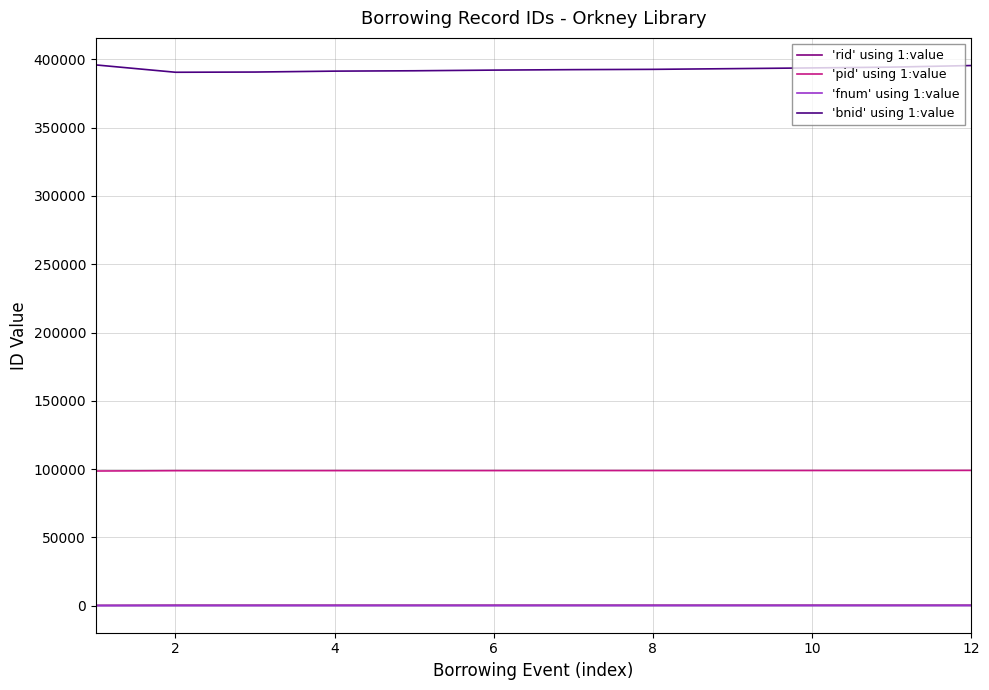

True or false: 'pid' using 1:value and 'fnum' using 1:value intersect in this chart.

False